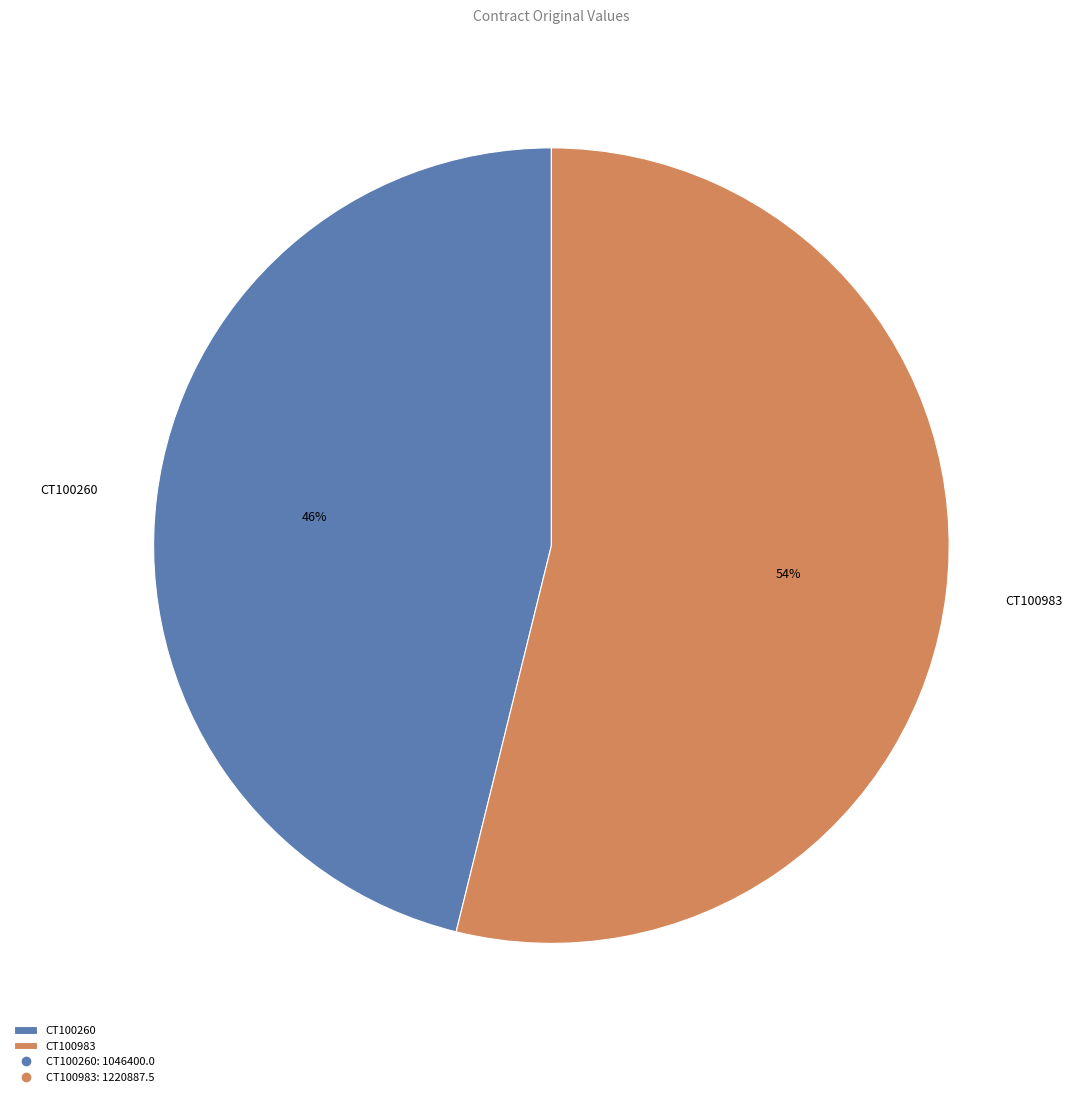

What is the largest slice in the pie chart?

CT100983